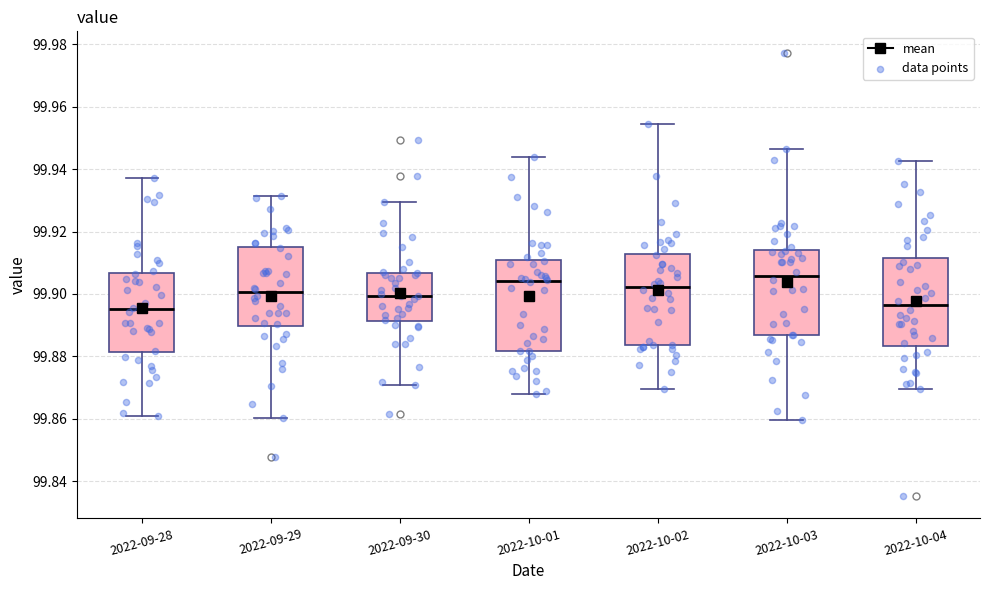

Where is the upper edge of the box for 2022-09-30 on the y-axis? The values are not printed on the chart, so give them approximately, as read against the axis.

99.906